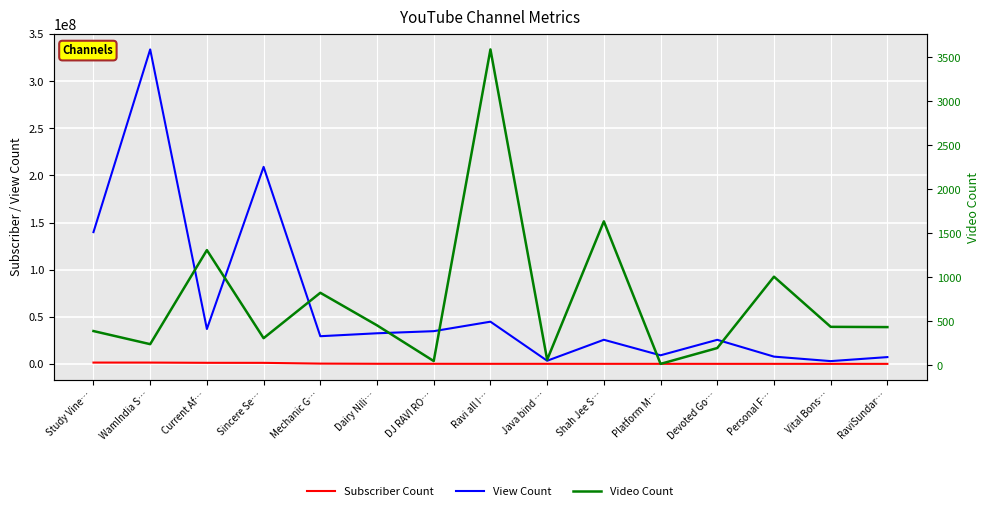

Reading right to left, transcribe all the data shown in this chart.

Subscriber Count: RaviSundar…=67800	Vital Bons…=76900	Personal F…=83800	Devoted Go…=89400	Platform M…=95800	Shah Jee S…=105000	Java bind …=108000	Ravi all I…=110000	DJ RAVI RO…=134000	Dairy Nili…=166000	Mechanic G…=355000	Sincere Se…=1150000	Current Af…=1190000	WamIndia S…=1440000	Study Vine…=1450000
View Count: RaviSundar…=7256946	Vital Bons…=2997631	Personal F…=7755346	Devoted Go…=25604572	Platform M…=9164378	Shah Jee S…=25638762	Java bind …=3388764	Ravi all I…=44821106	DJ RAVI RO…=34766057	Dairy Nili…=32530161	Mechanic G…=29414587	Sincere Se…=209073649	Current Af…=37054793	WamIndia S…=333685425	Study Vine…=139848556
Video Count: RaviSundar…=434	Vital Bons…=437	Personal F…=1007	Devoted Go…=196	Platform M…=16	Shah Jee S…=1636	Java bind …=63	Ravi all I…=3590	DJ RAVI RO…=48	Dairy Nili…=454	Mechanic G…=824	Sincere Se…=308	Current Af…=1309	WamIndia S…=240	Study Vine…=389